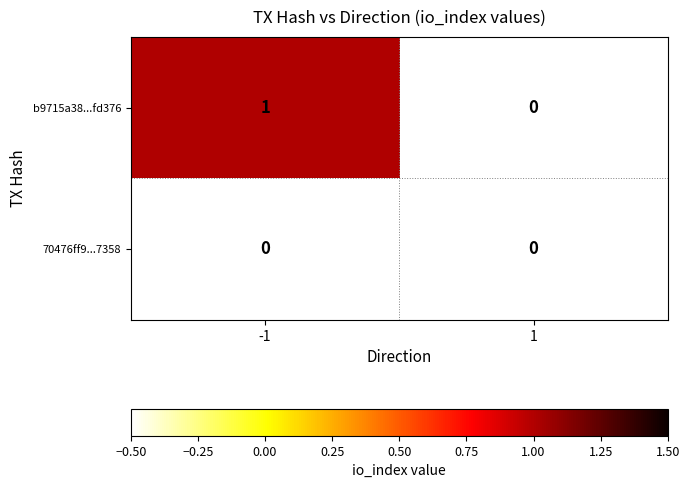

At how many categories does at least one series exceed 0?

1